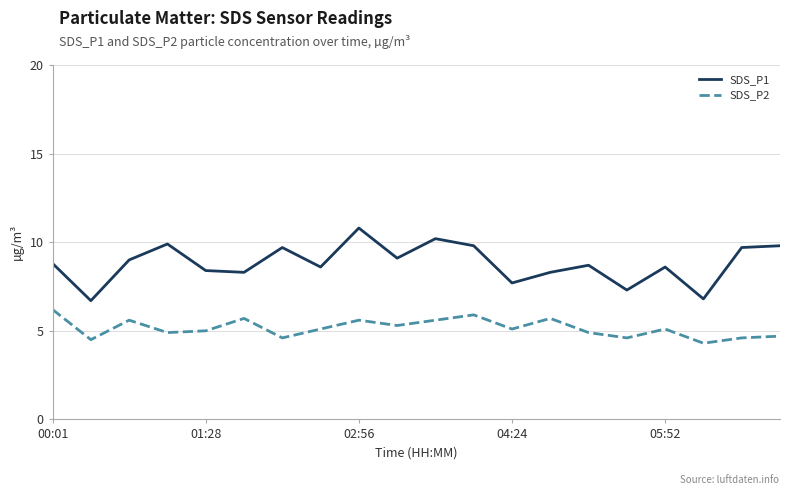

What is the lowest value of the SDS_P1 series?

6.7